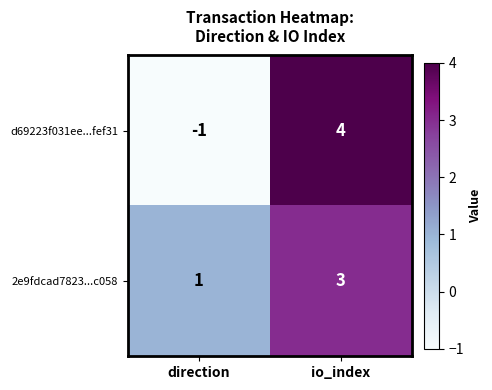

What is the approximate value of 2e9fdcad7823...c058 at io_index?

3